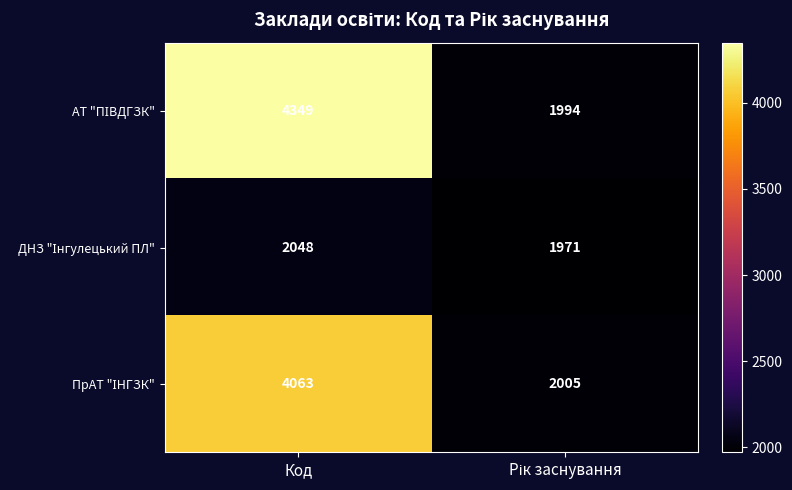

How many distinct data groups are displayed?

3